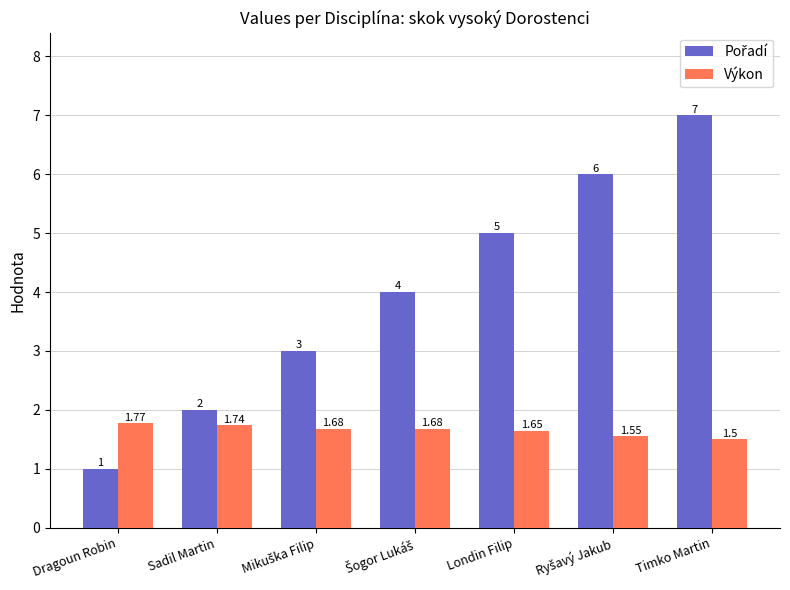

Does the chart contain any negative values?

No